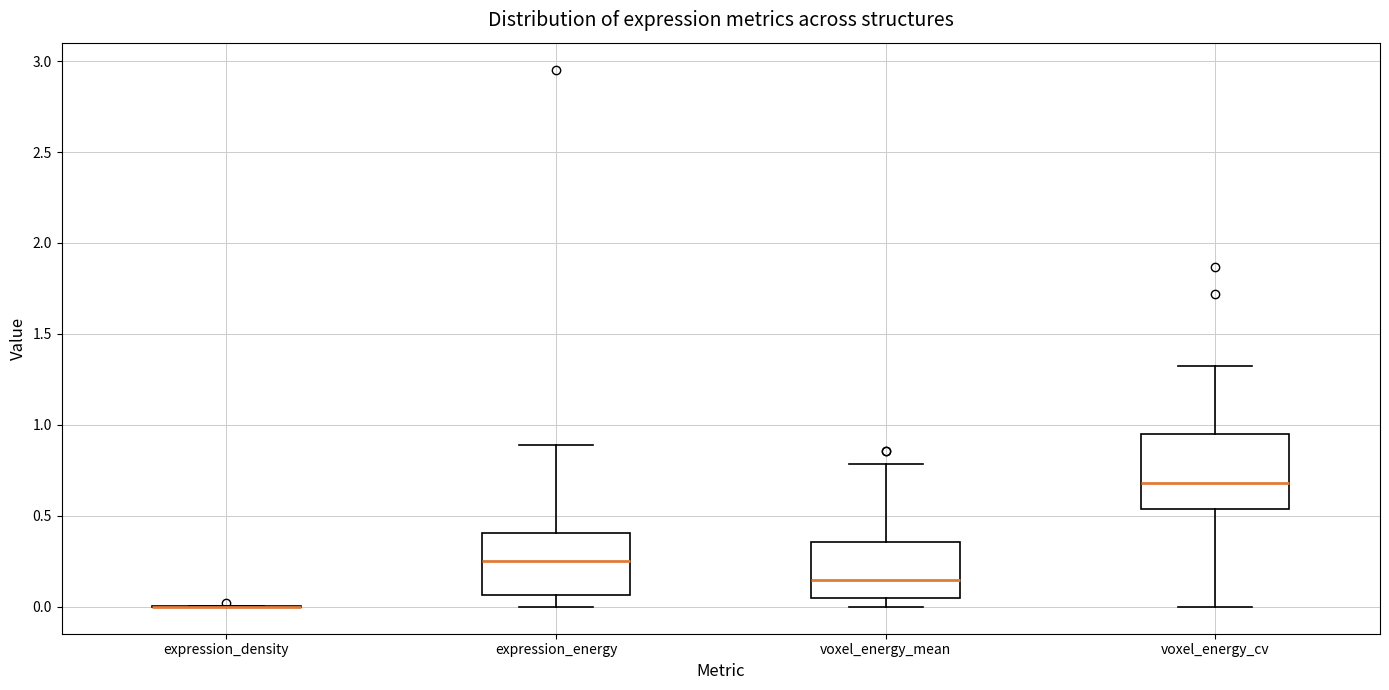

Reading left to right, transcribe this box plot: for each box, give where its median line is, the range the box spans, and where its two whiskers end, as read against the y-axis. The values are not printed on the chart, so give them approximately, as read against the axis.

expression_density: box collapsed to a line at 0.00, whiskers 0.00 to 0.00
expression_energy: median 0.25, box 0.05 to 0.40, whiskers 0.00 to 0.90
voxel_energy_mean: median 0.15, box 0.05 to 0.35, whiskers 0.00 to 0.80
voxel_energy_cv: median 0.70, box 0.55 to 0.95, whiskers 0.00 to 1.30